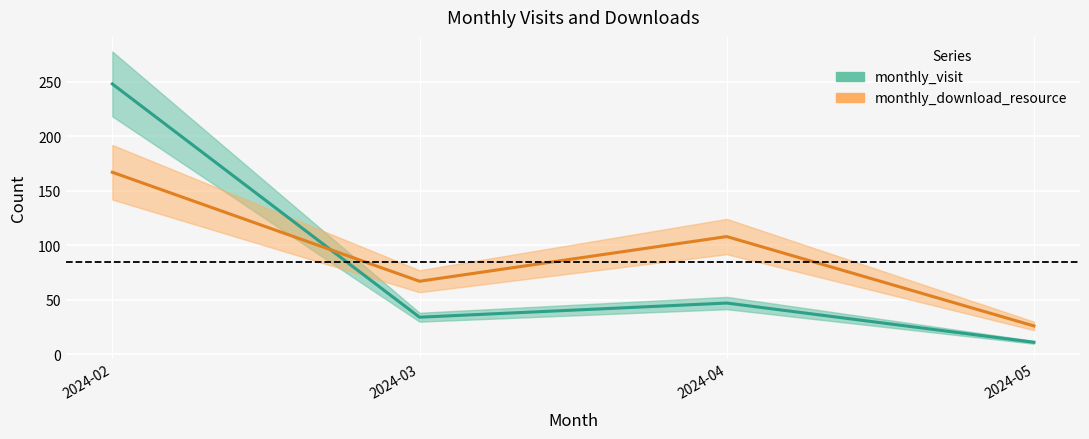

What is the total value across all series at 2024-03?

101